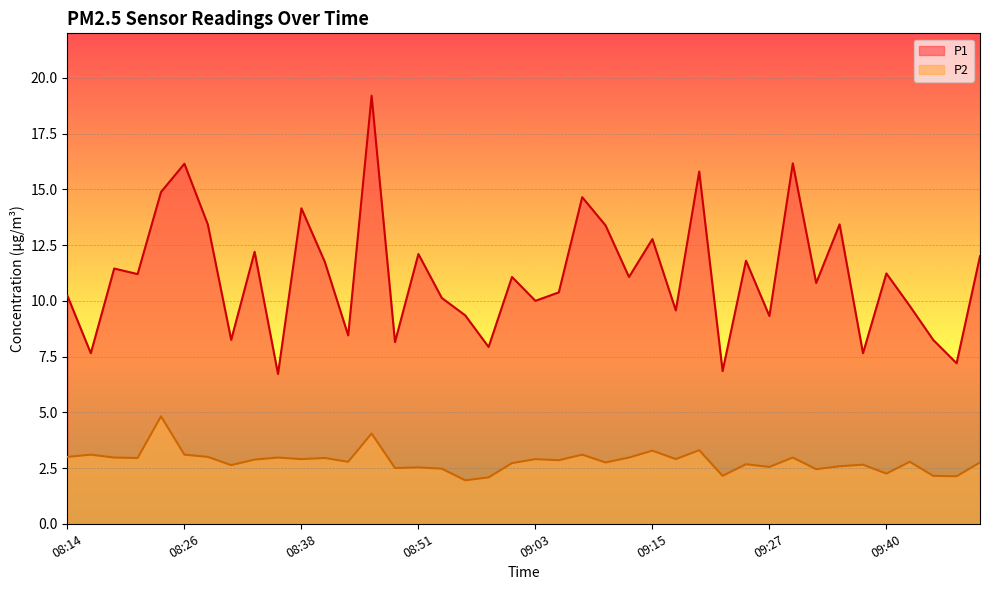

What is the difference between the second highest and second lowest values in the P2 series?

2.0